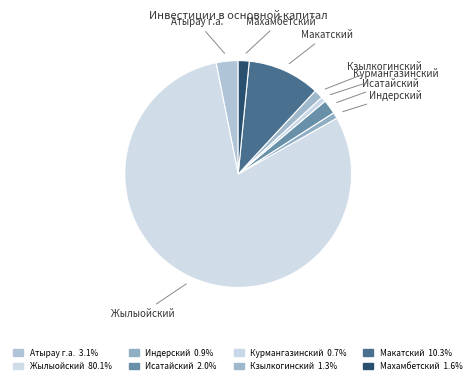

Count the number of slices in the pie.

8